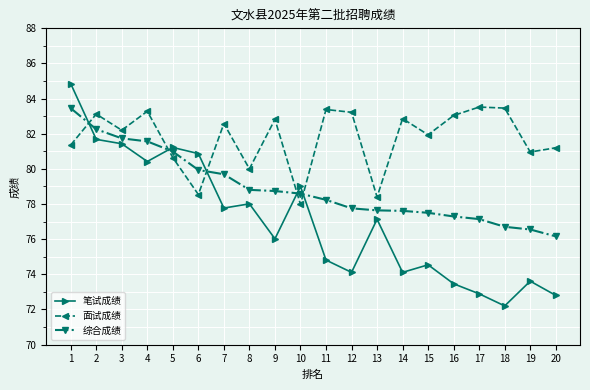

How many lines are shown in the chart?

3